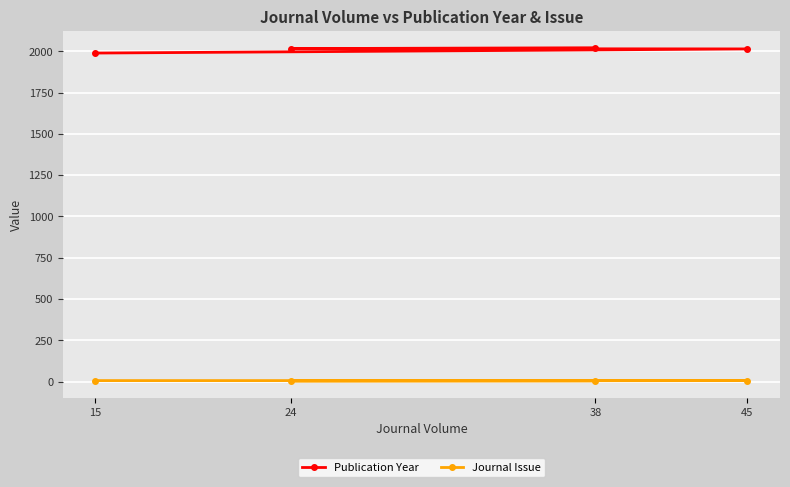

Rank the series at 15 from lowest to highest value.

Journal Issue, Publication Year